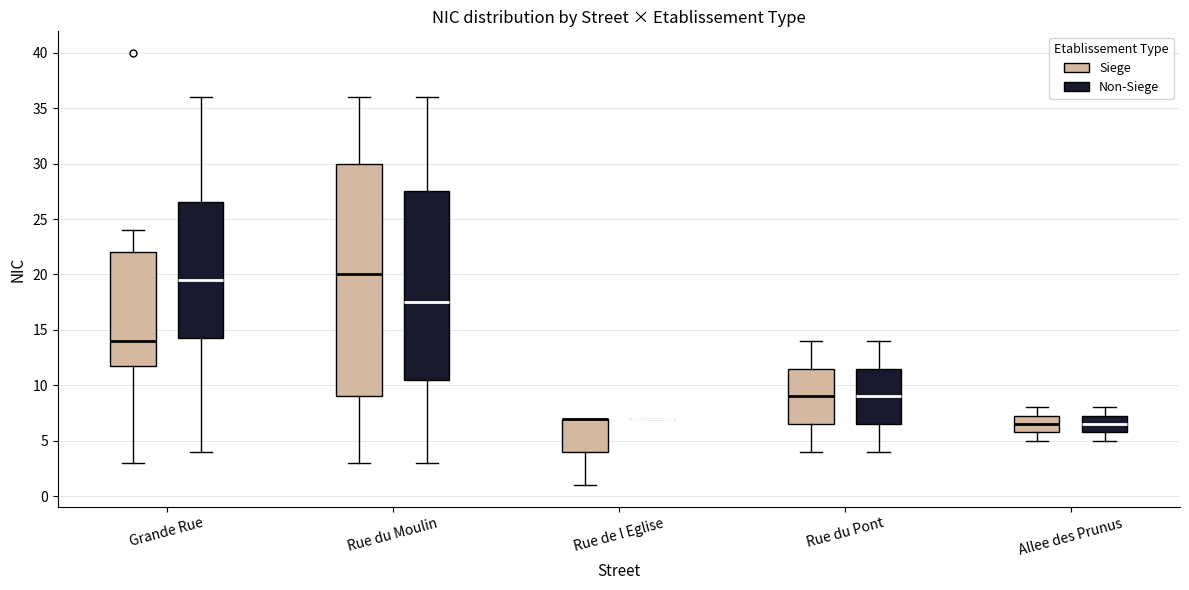

Where is the lower edge of the box for Rue du Pont (Siege) on the y-axis? The values are not printed on the chart, so give them approximately, as read against the axis.

6.5